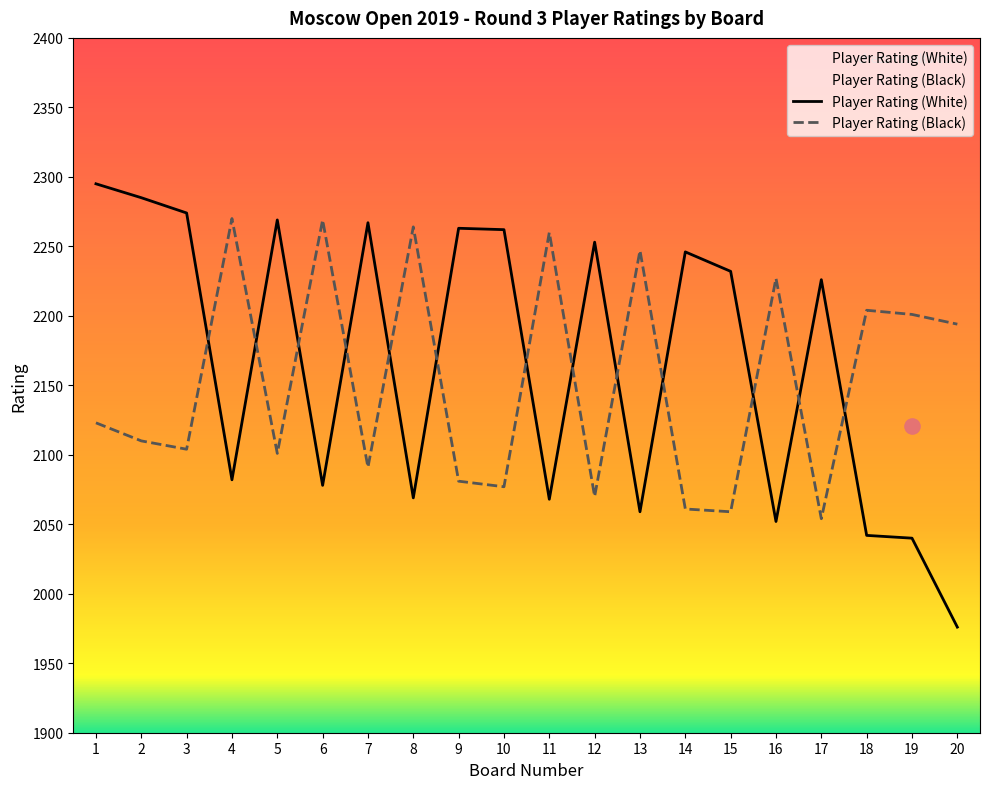

Which series reaches the minimum Y coordinate?

Player Rating (White)